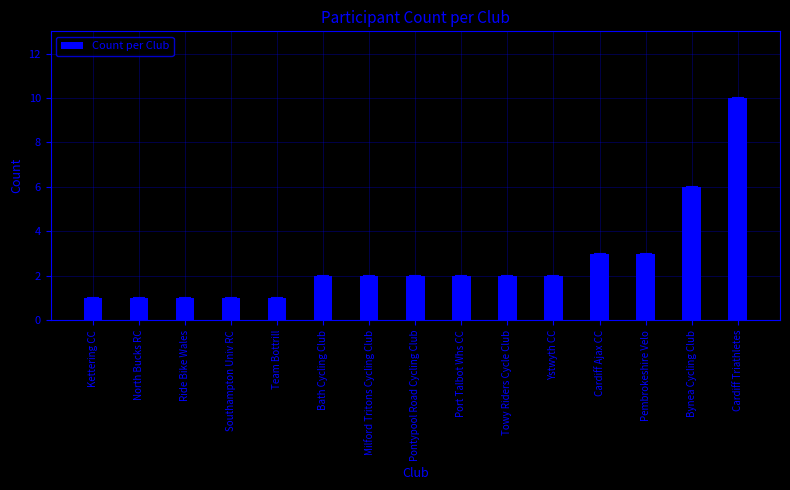

What is the maximum value shown in the chart?

10